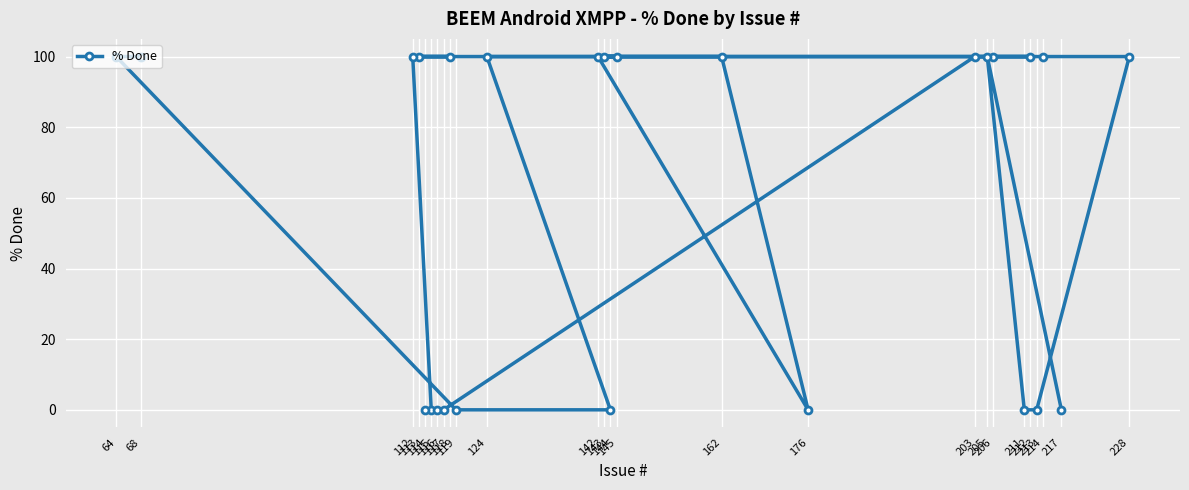

Is this an area chart (filled region under the line)?

No